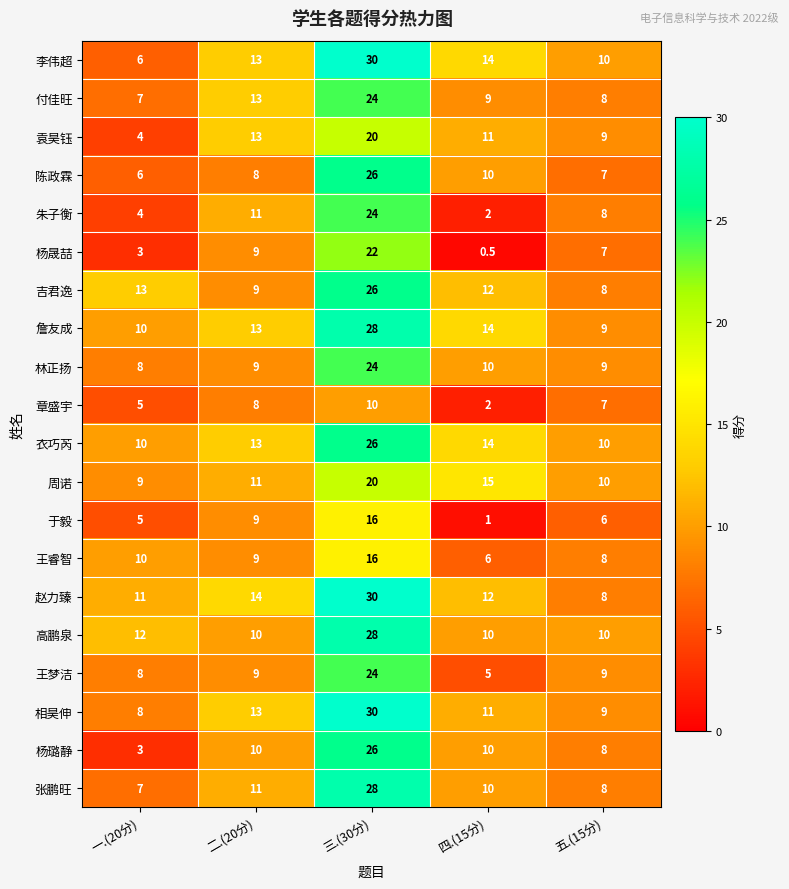

Between 三.(30分) and 四.(15分), which series saw the biggest shift?

朱子衡